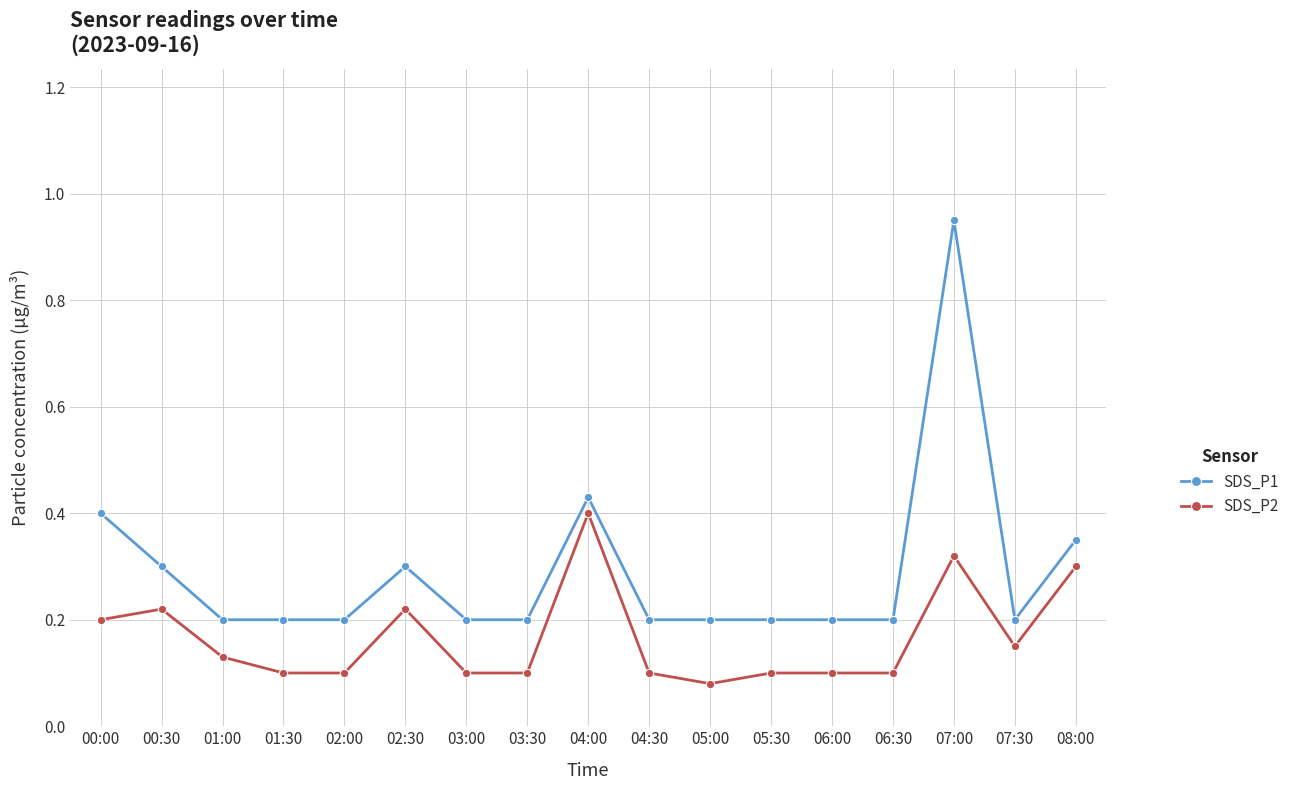

At how many categories does at least one series exceed 0?

17